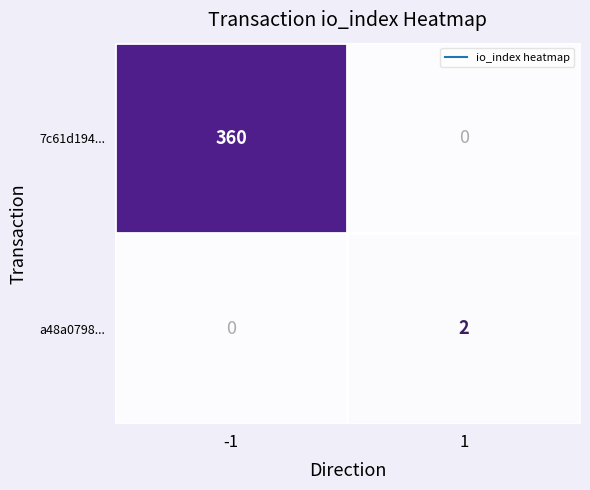

Which series has the largest total across all categories?

7c61d194...